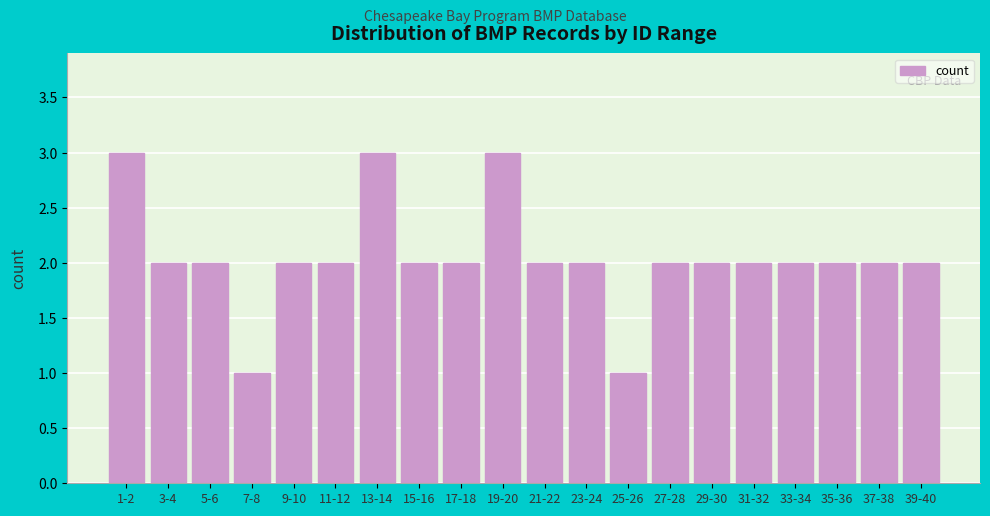

Reading left to right, extract all data points from this chart.

1-2=3	3-4=2	5-6=2	7-8=1	9-10=2	11-12=2	13-14=3	15-16=2	17-18=2	19-20=3	21-22=2	23-24=2	25-26=1	27-28=2	29-30=2	31-32=2	33-34=2	35-36=2	37-38=2	39-40=2